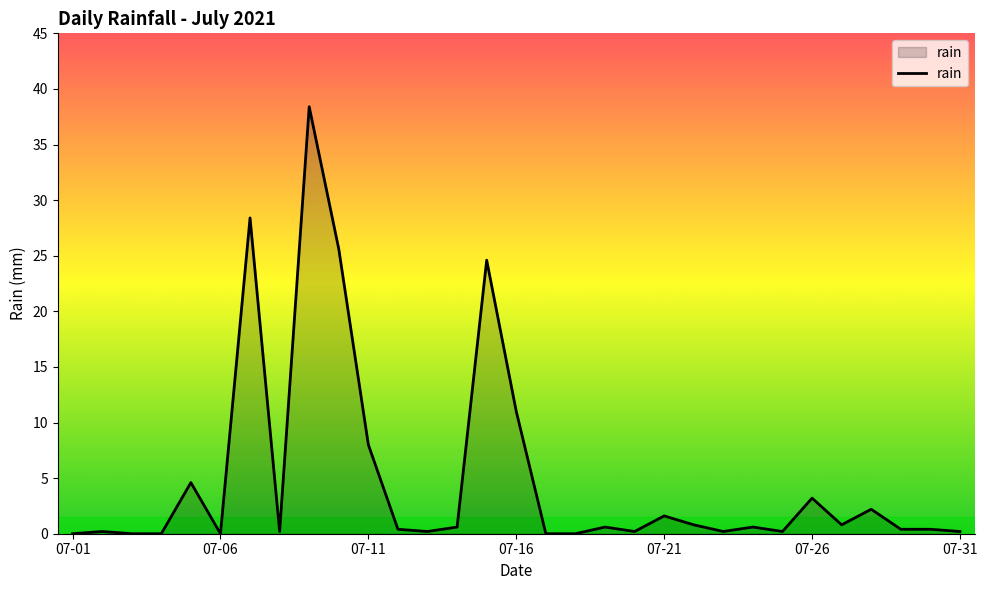

What is the difference between the maximum and minimum values?

38.4